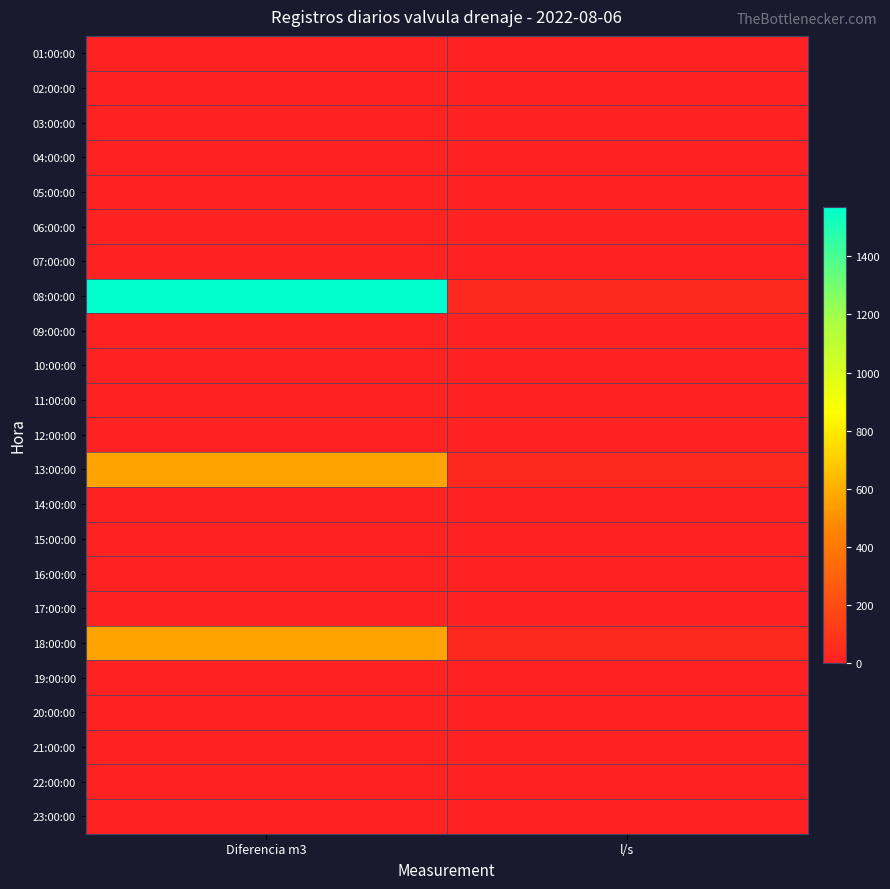

At how many categories does at least one series exceed 862?

1